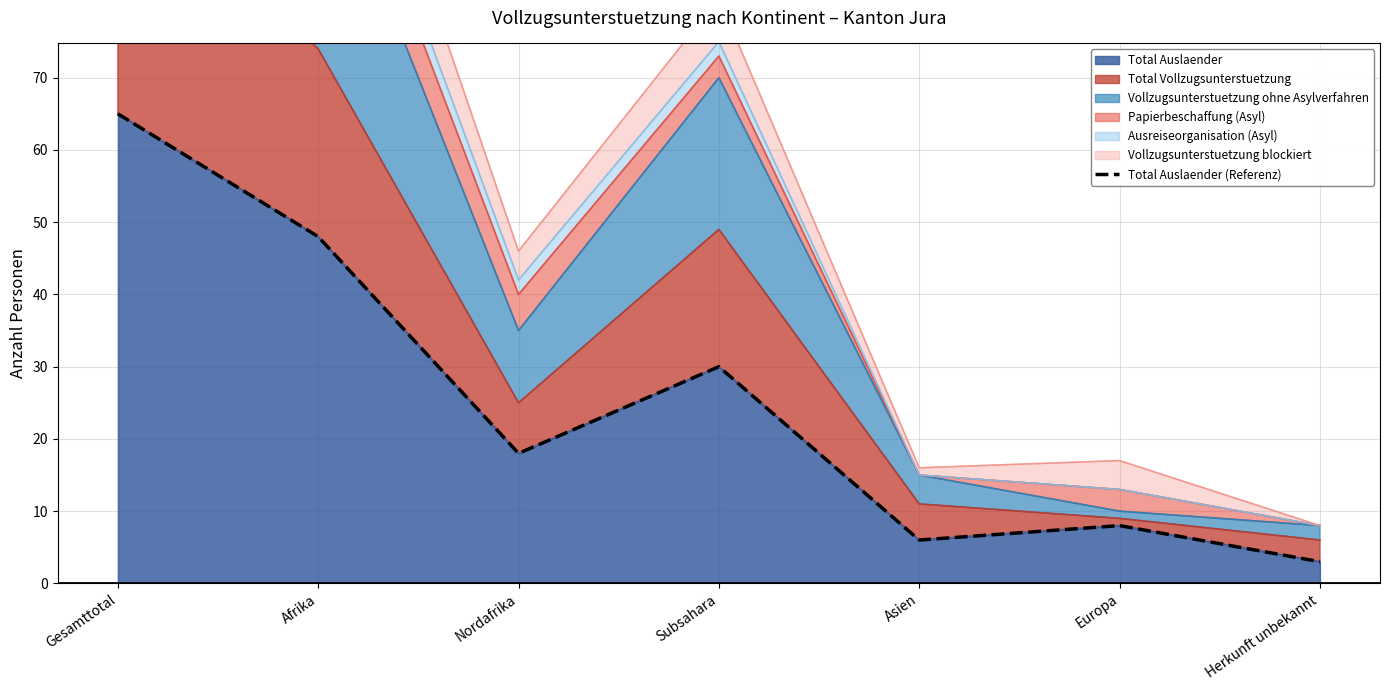

Approximately how many times larger is the value at Afrika compared to Europa?

6.0